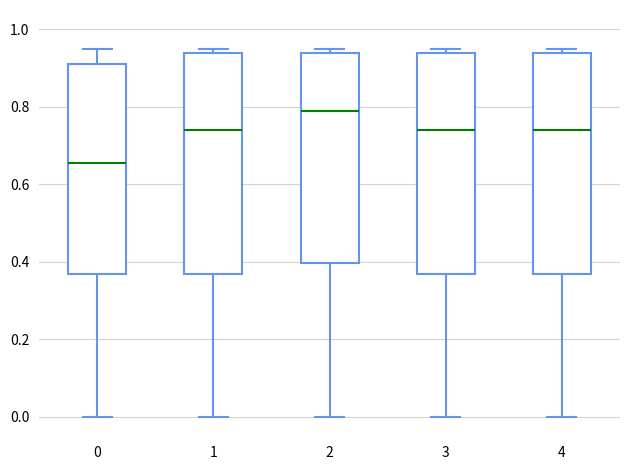

Which box has the highest median line?

2